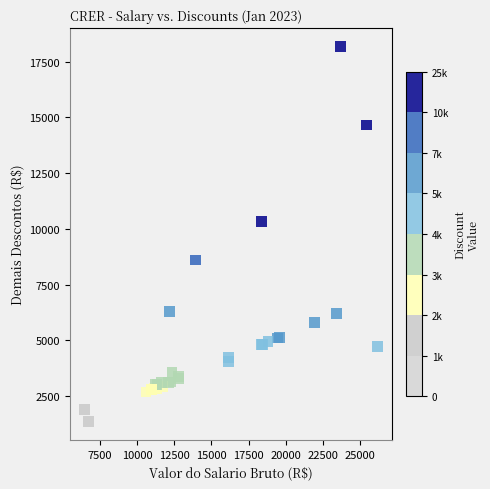

What Y value in the scatter plot is closest to 9769?

10316.2